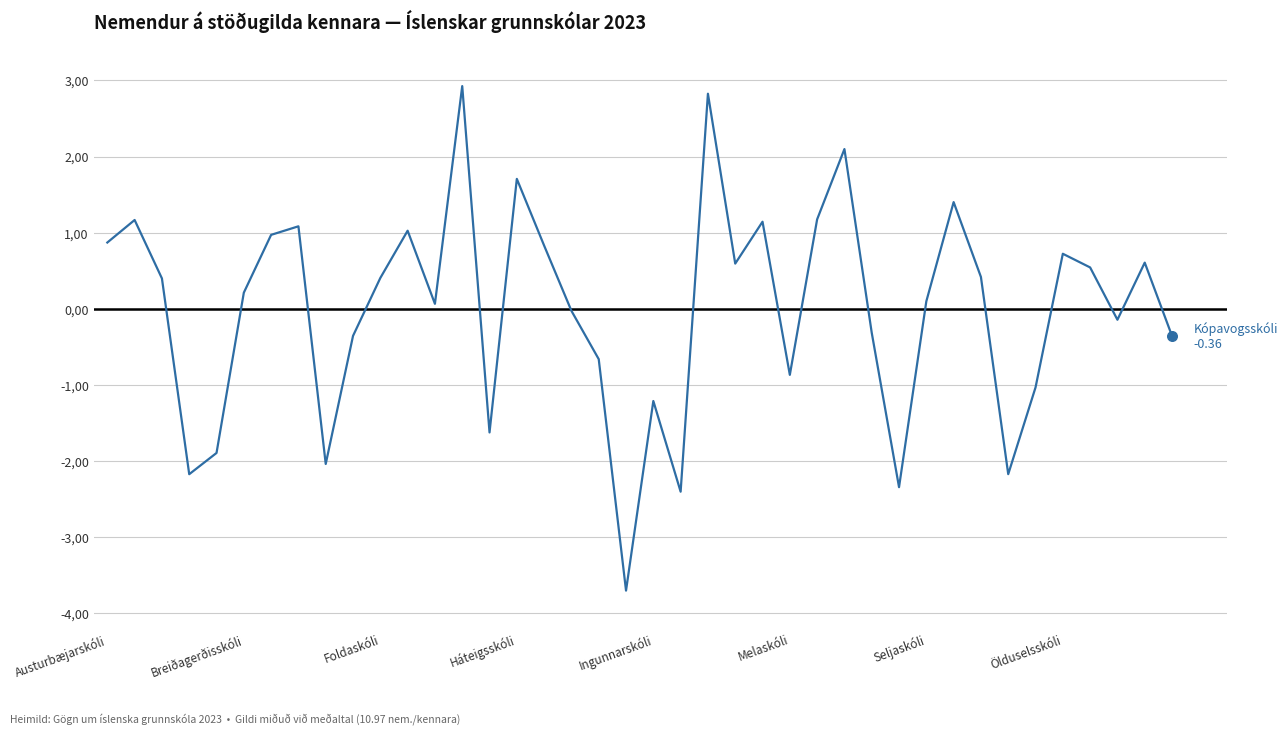

Is this an area chart (filled region under the line)?

No